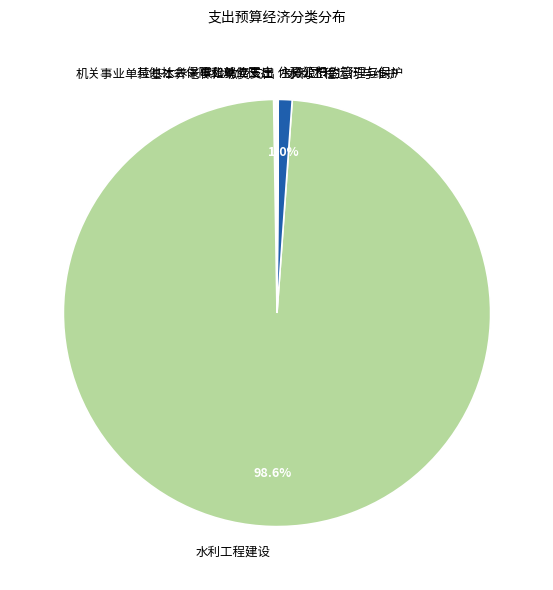

How much of the chart is everything except 水利工程运行与维护?

99.0%